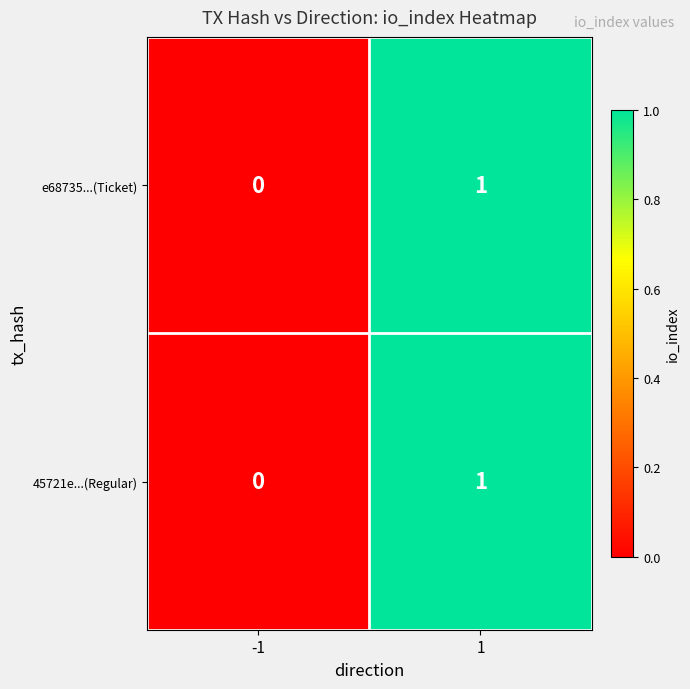

At which category is the sum across all series the highest?

1